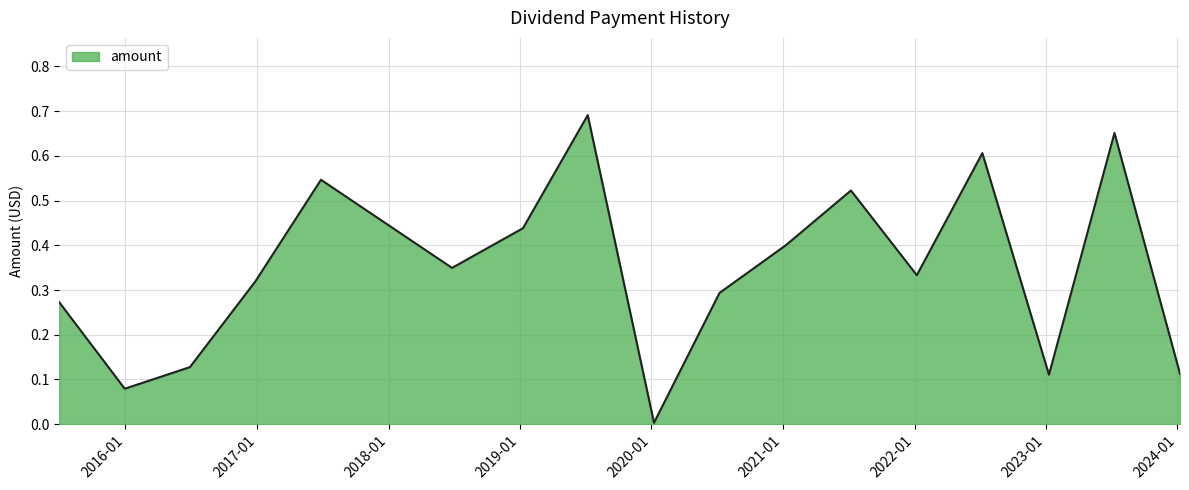

How many lines are shown in the chart?

1